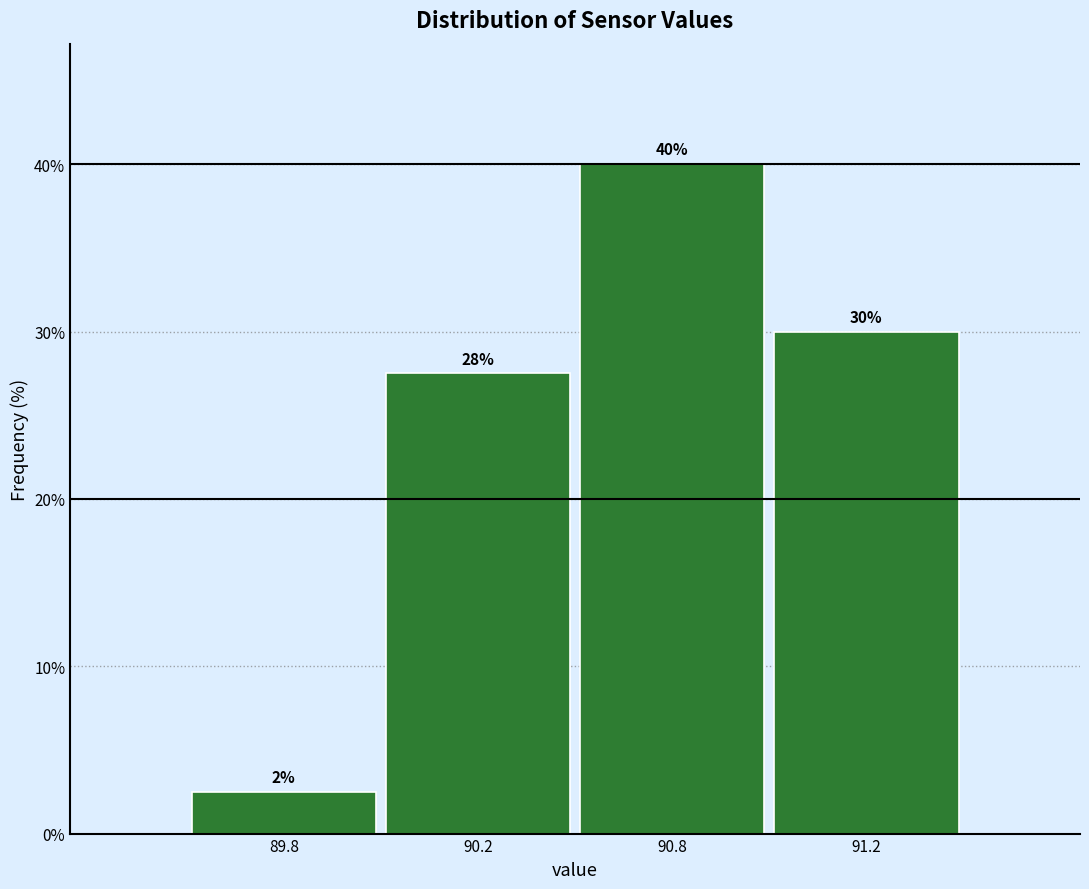

List the labels in order of value, largest first.

90.8, 91.2, 90.2, 89.8